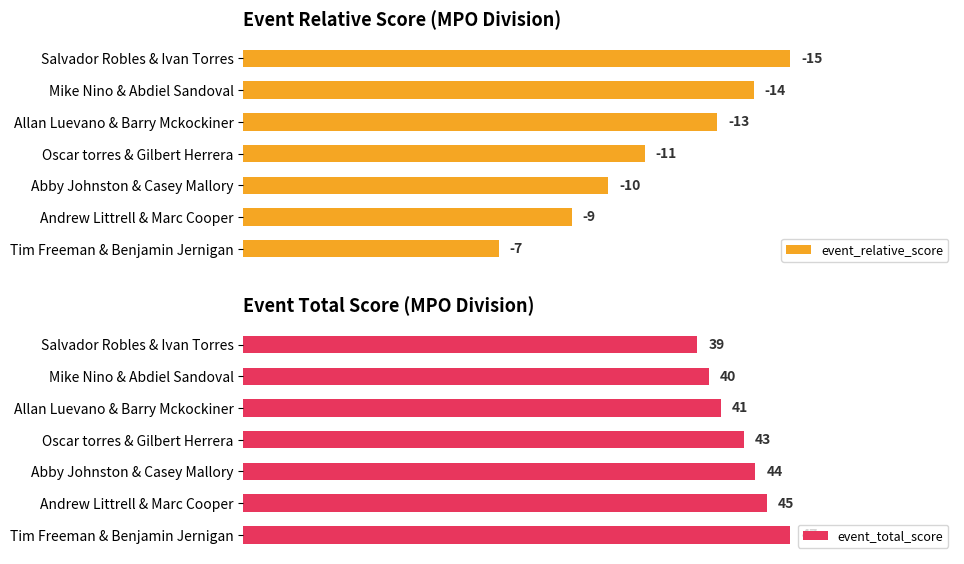

Rank the series by their maximum value, from lowest to highest.

event_relative_score, event_total_score